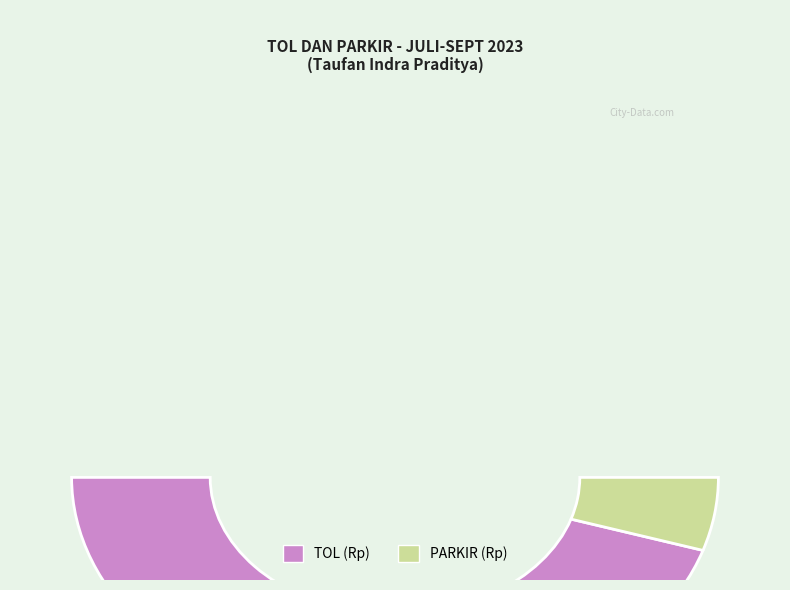

Is there a majority slice in this chart?

Yes